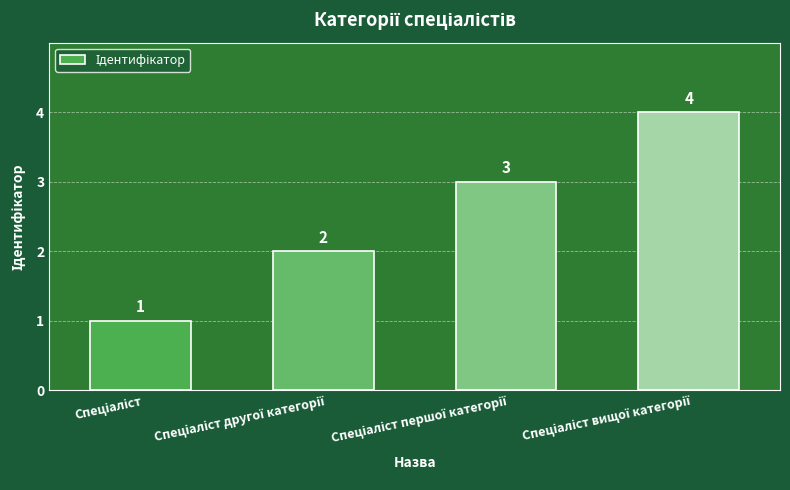

What is the value of the 2nd bar from the left?

2